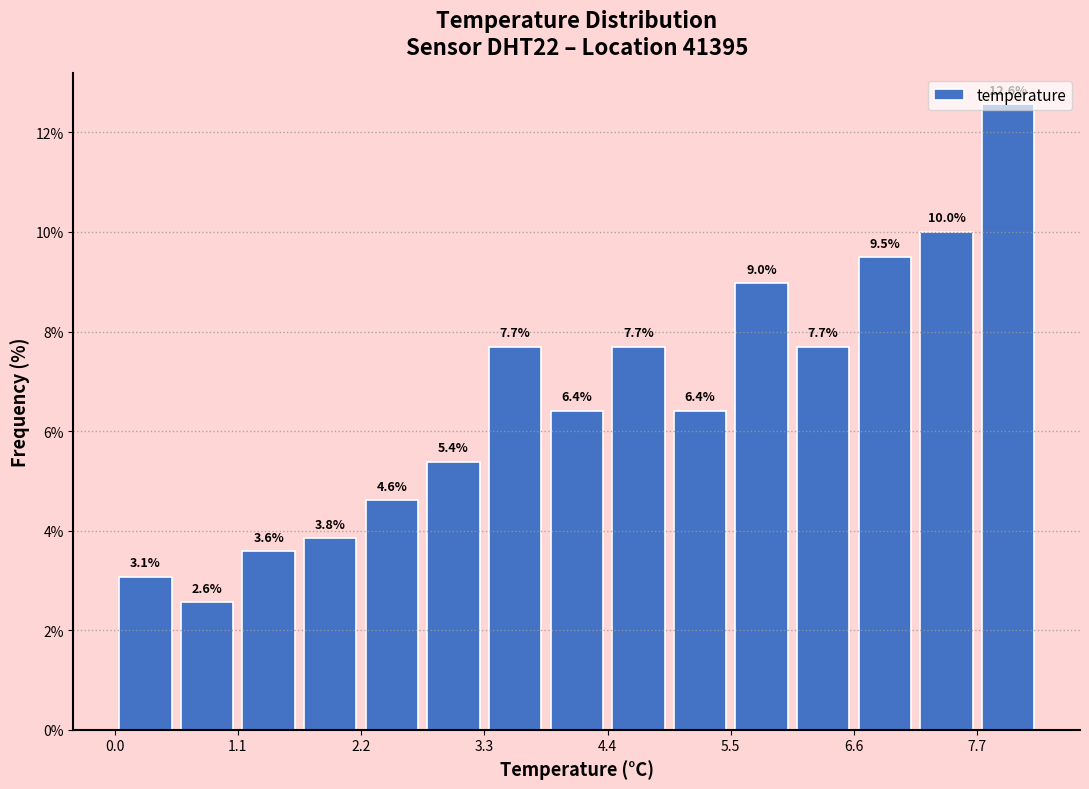

Around what value on the x-axis is the tallest bar? Give the approximate position of its centre, as read against the axis.

8.0